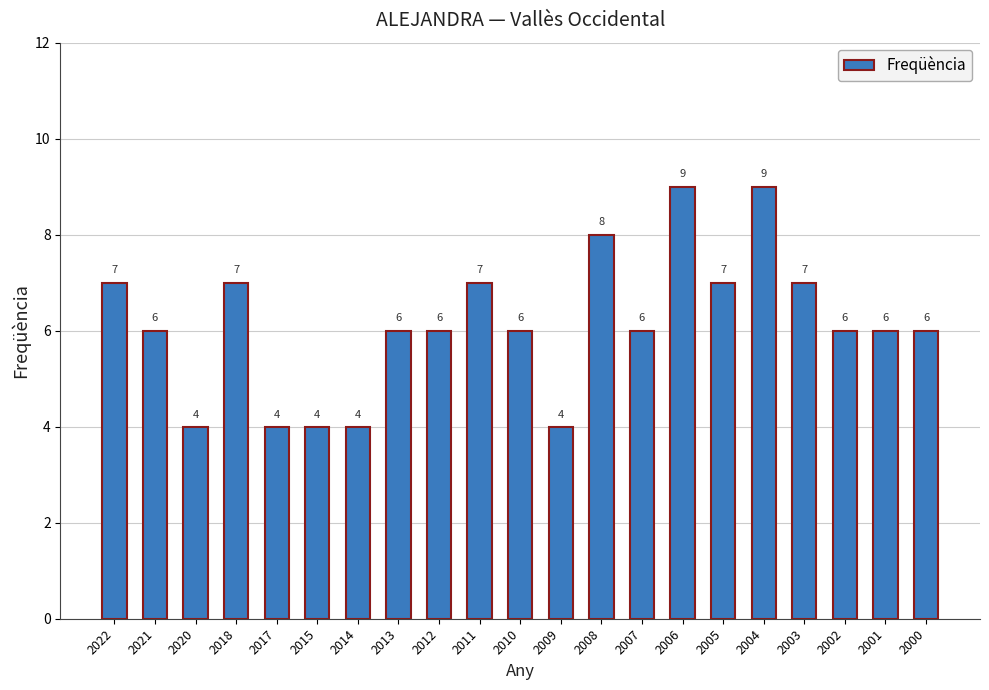

What is the sum of all values?

129